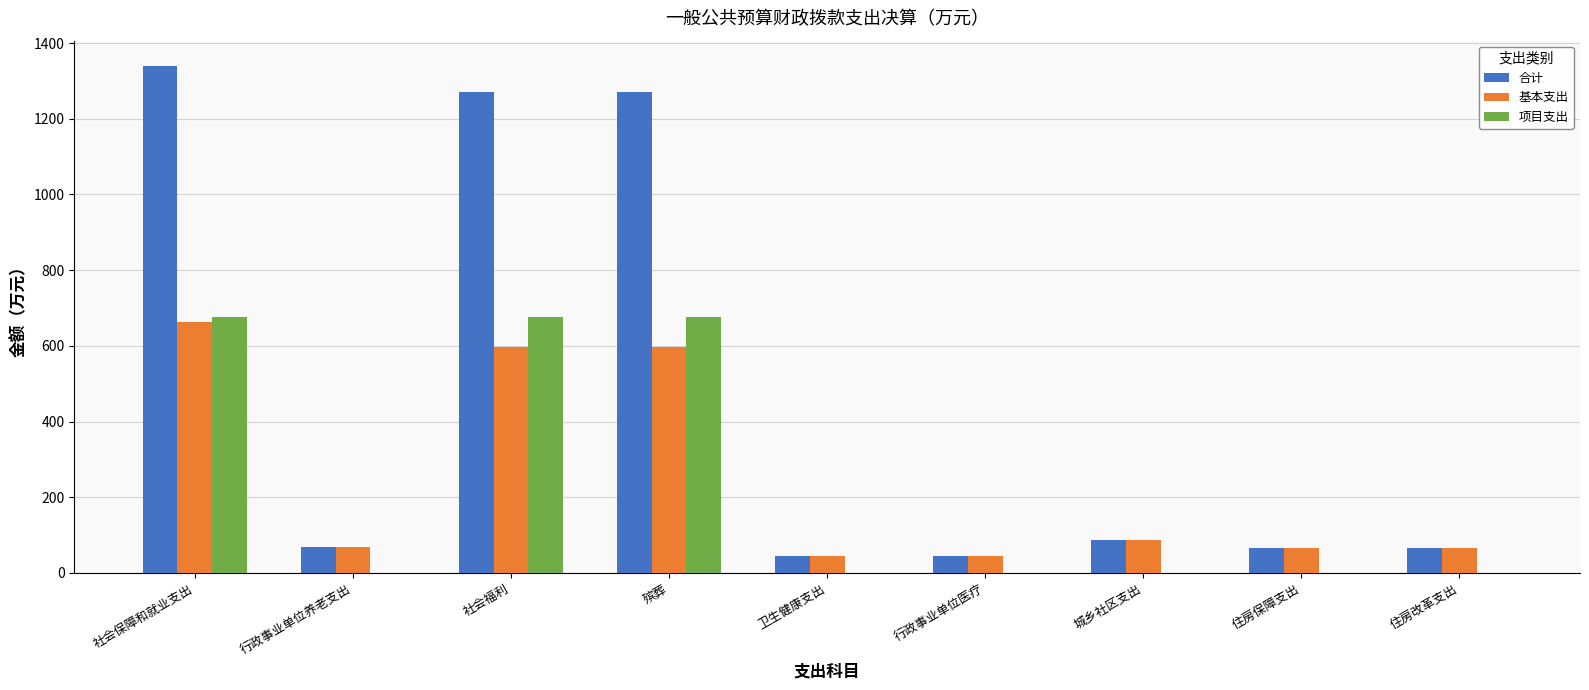

What is the maximum value for 合计?

1339.4